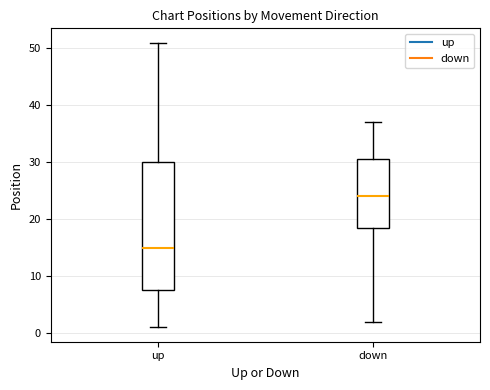

Reading left to right, read every box against the y-axis: the position of its median line, the range the box covers, and the ends of its whiskers. The values are not printed on the chart, so give them approximately, as read against the axis.

up: median 15, box 8 to 30, whiskers 1 to 51
down: median 24, box 19 to 31, whiskers 2 to 37